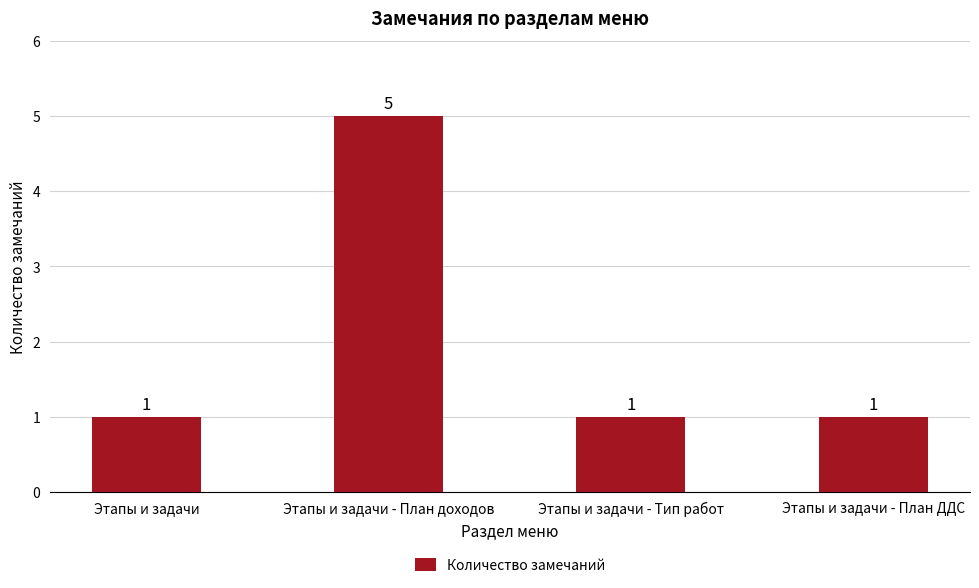

The chart shows a value of 3 at Этапы и задачи - План доходов. True or false?

False